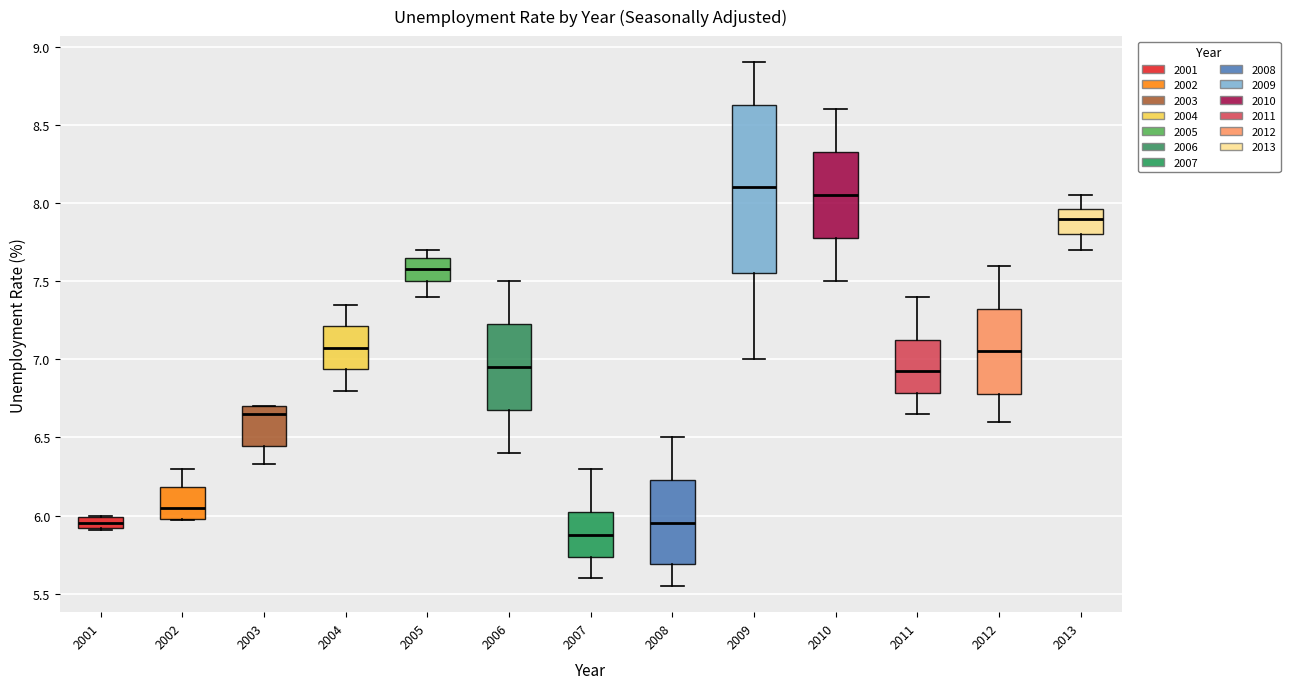

Where is the lower edge of the box at x = 2006 on the y-axis? The values are not printed on the chart, so give them approximately, as read against the axis.

6.70